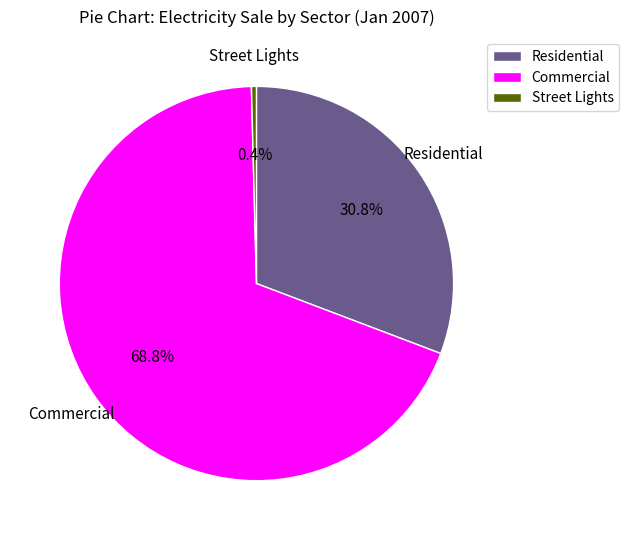

To the nearest percent, what is the difference between the largest and smallest slice percentages?

68%